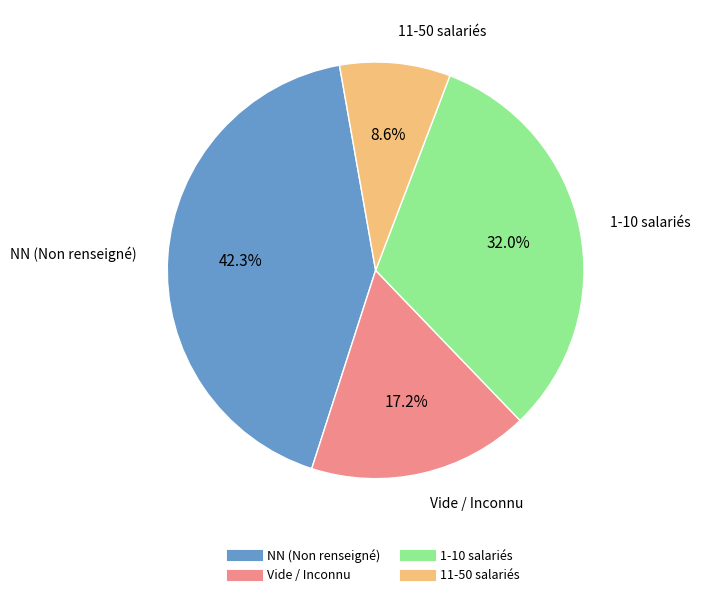

Is there a majority slice in this chart?

No